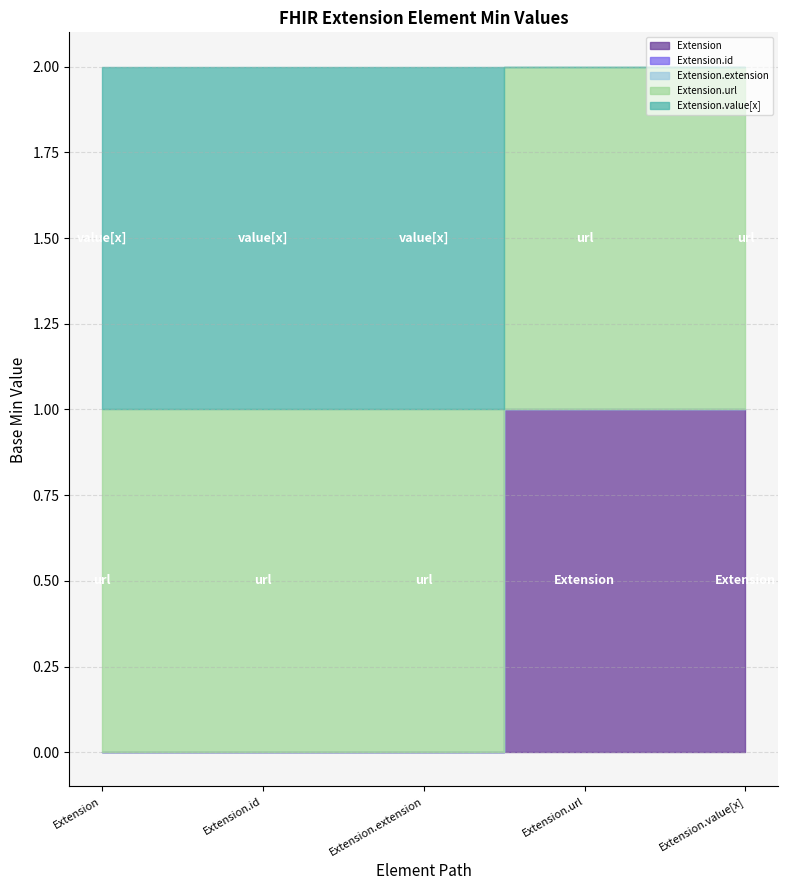

Does the chart display data point markers on the line(s)?

No